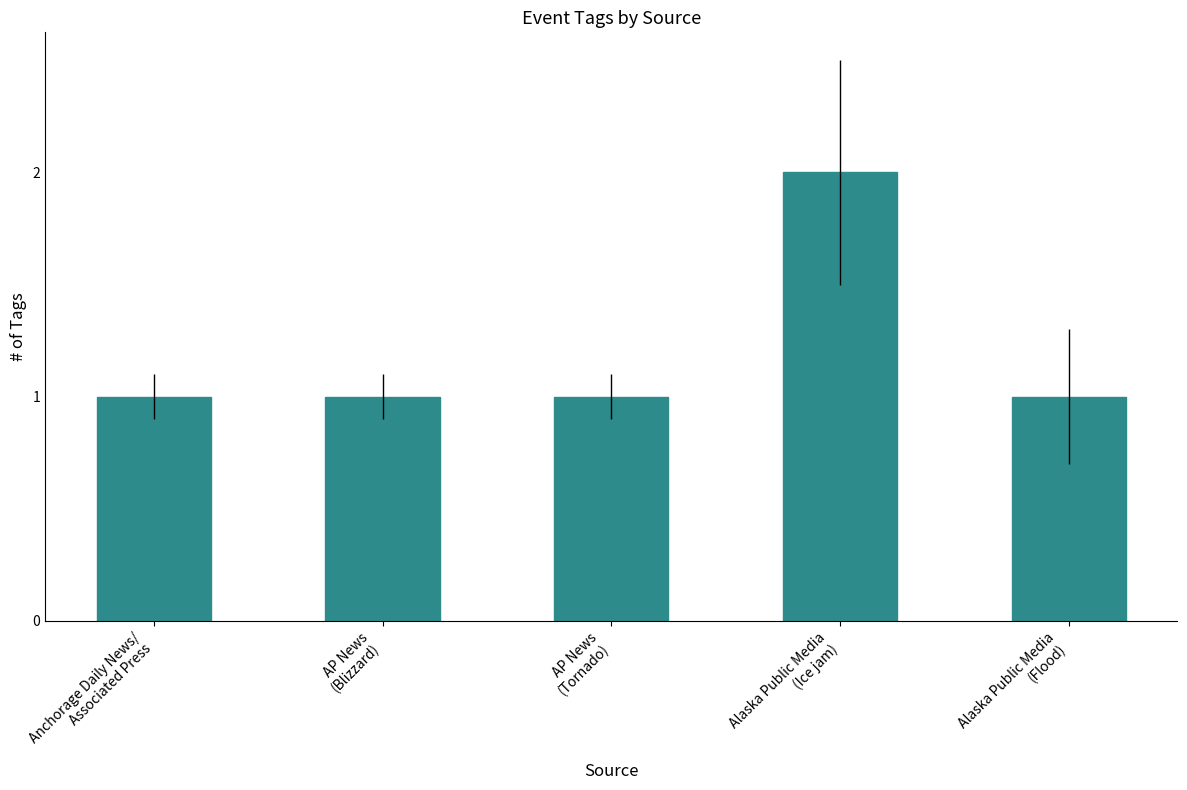

What is the average value?

1